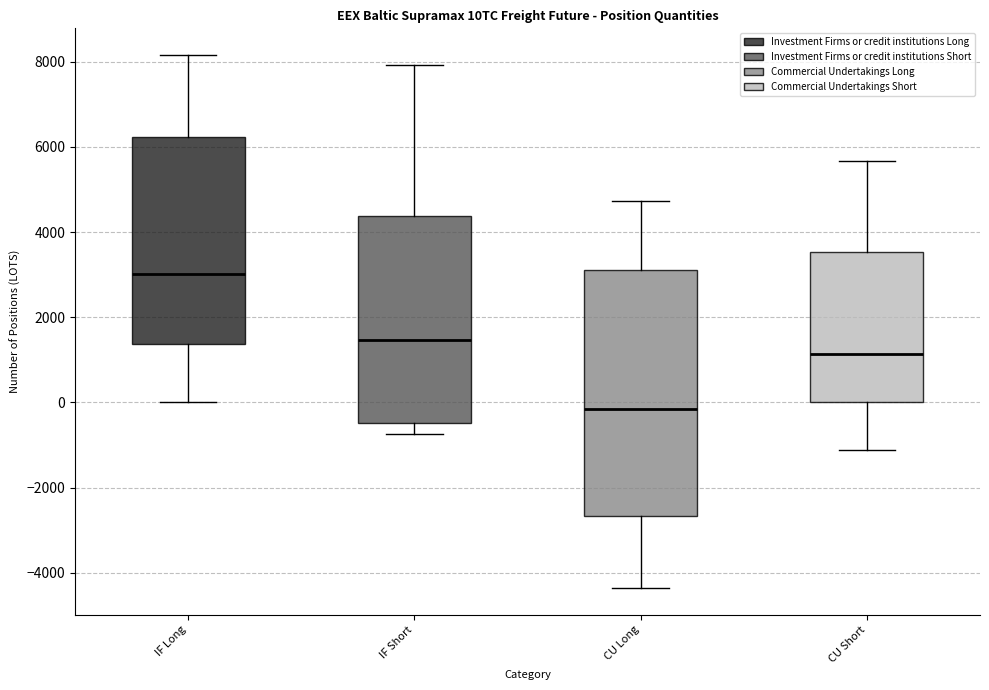

Reading left to right, transcribe this box plot: for each box, give where its median line is, the range the box spans, and where its two whiskers end, as read against the y-axis. The values are not printed on the chart, so give them approximately, as read against the axis.

IF Long: median 3000, box 1400 to 6200, whiskers 0 to 8200
IF Short: median 1400, box -400 to 4400, whiskers -800 to 8000
CU Long: median -200, box -2600 to 3200, whiskers -4400 to 4800
CU Short: median 1200, box 0 to 3600, whiskers -1200 to 5600